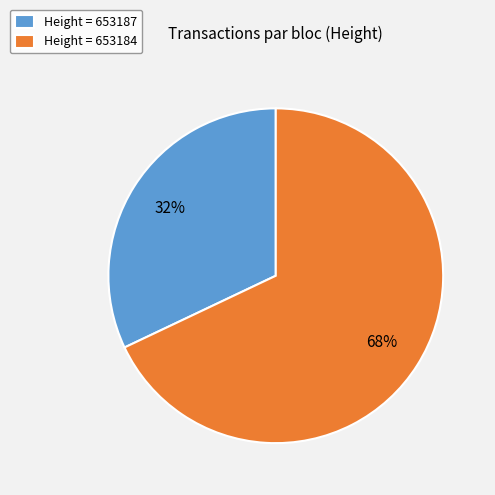

Approximately how many times larger is the value at Height = 653187 compared to Height = 653184?

0.5